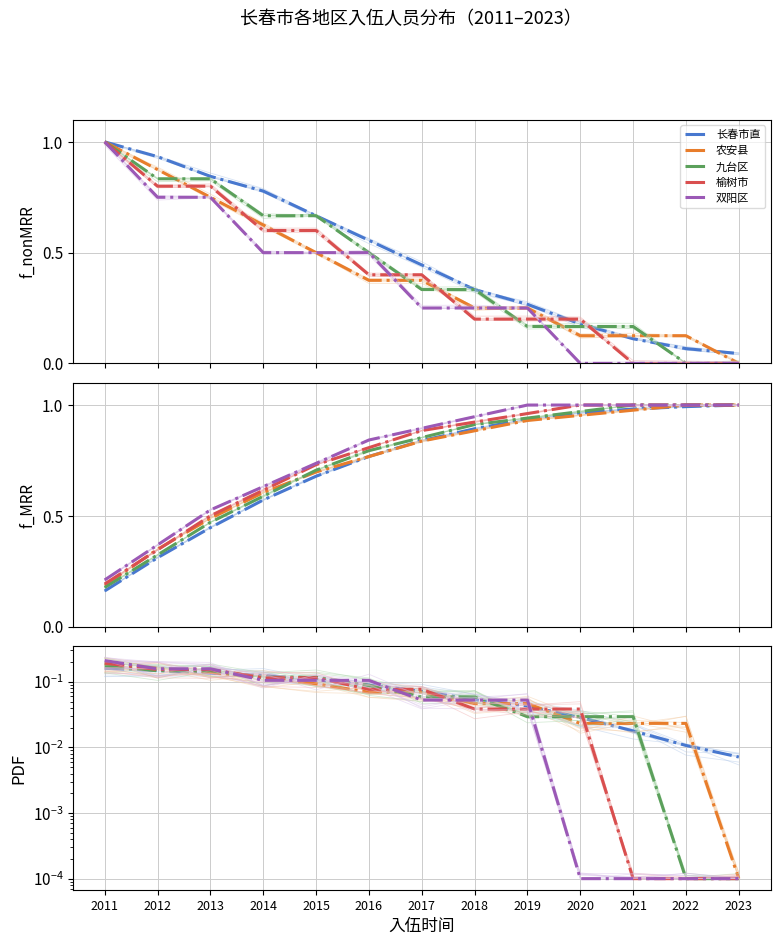

Does the chart display data point markers on the line(s)?

No